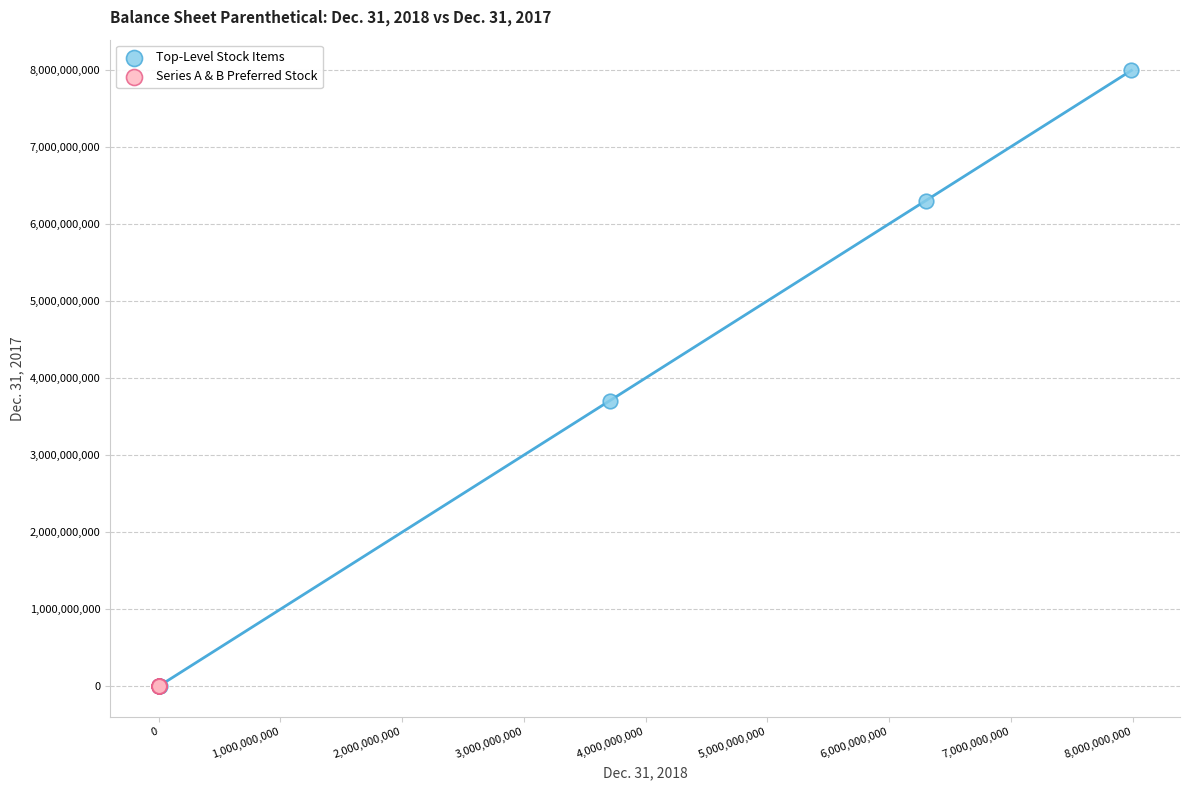

Which series reaches the maximum Y coordinate?

Top-Level Stock Items